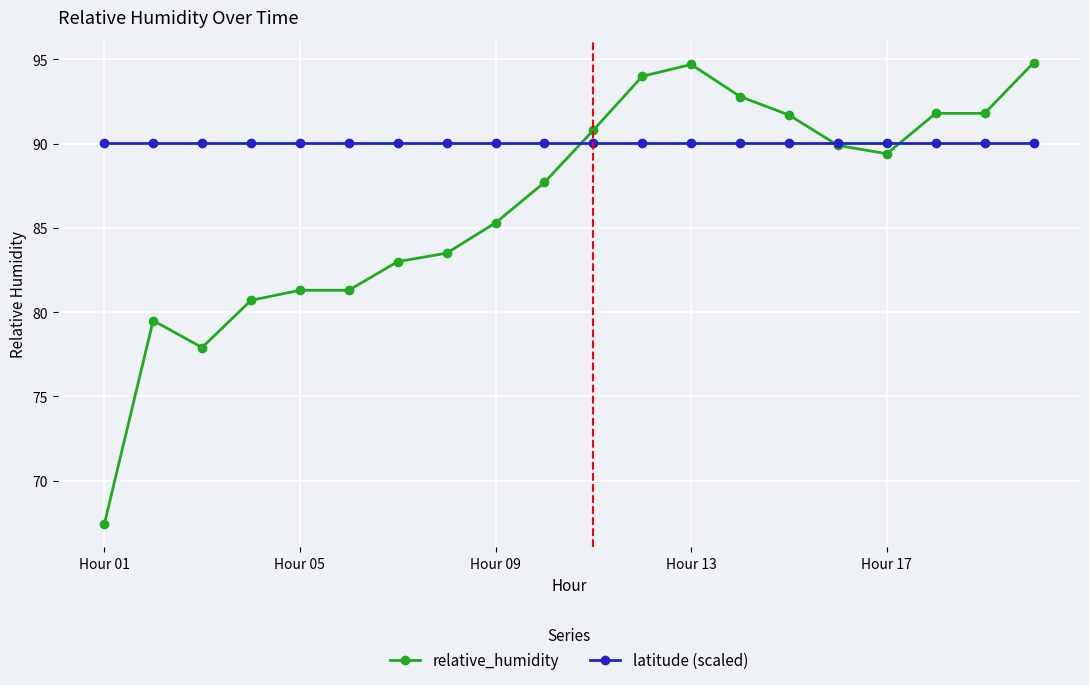

Does the chart have visible grid lines?

Yes